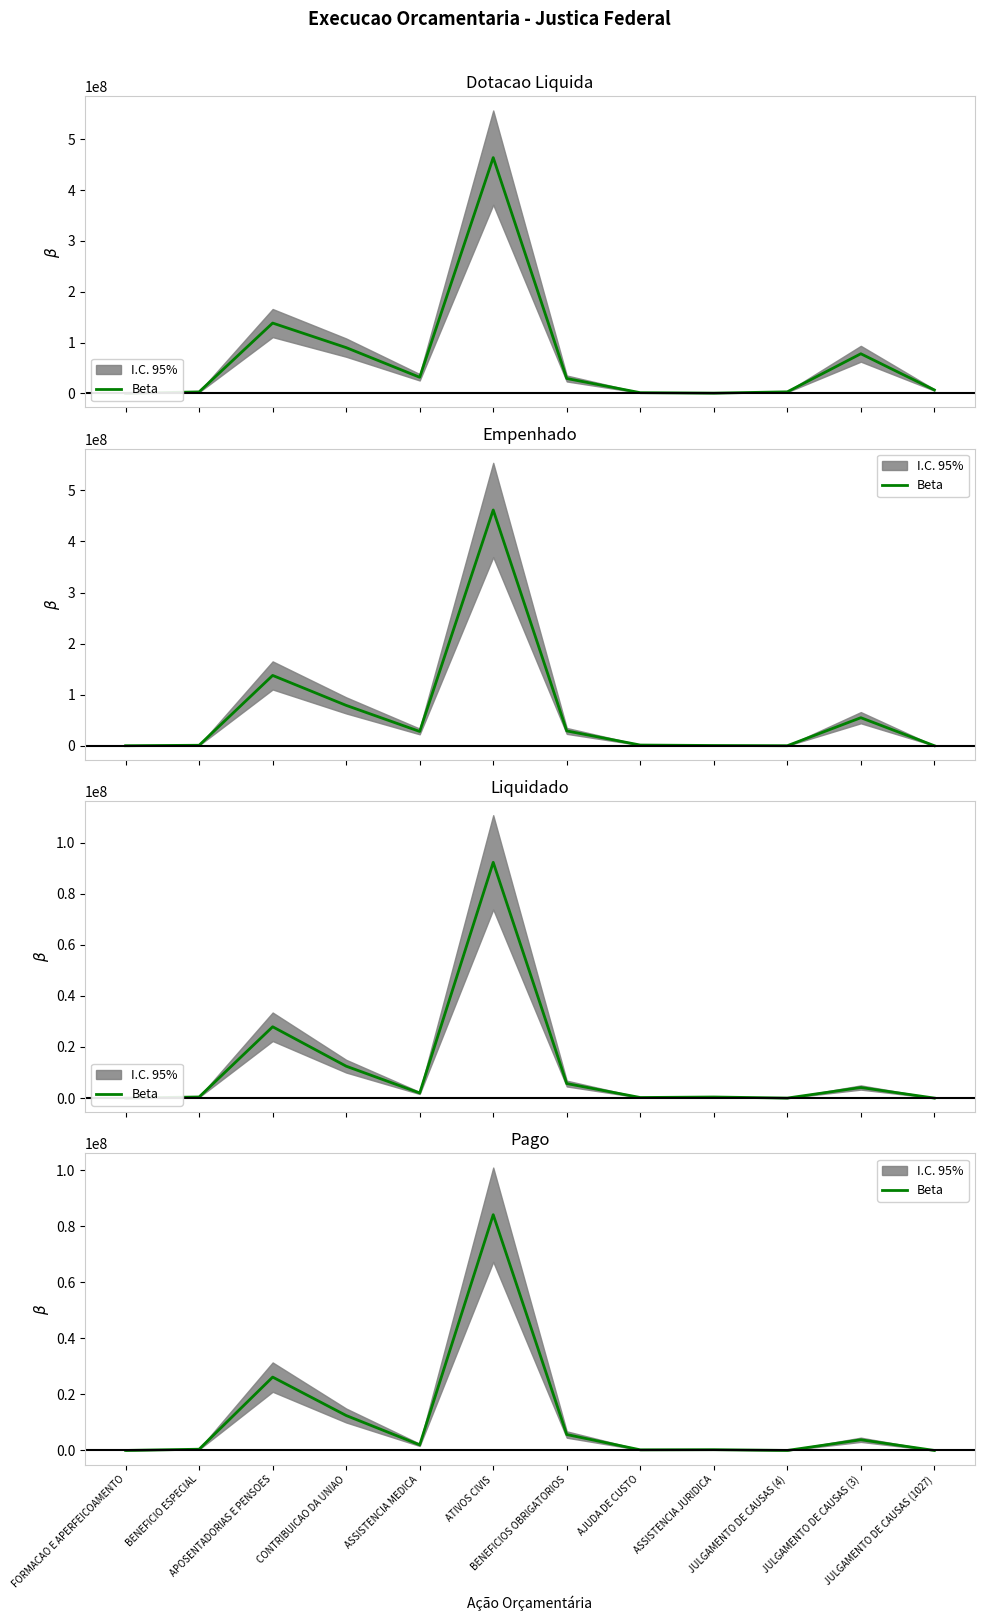

Is it true that the value at JULGAMENTO DE CAUSAS (4) is 1751.8?

False